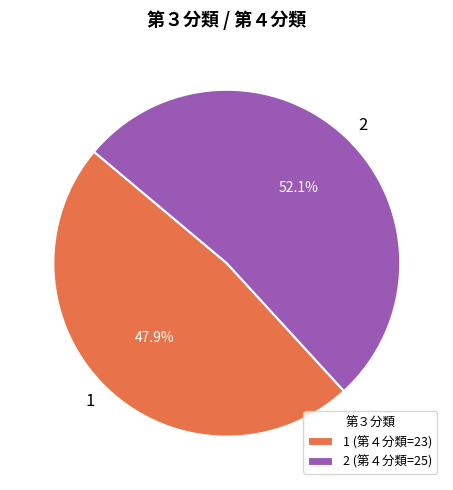

Count the number of slices in the pie.

2